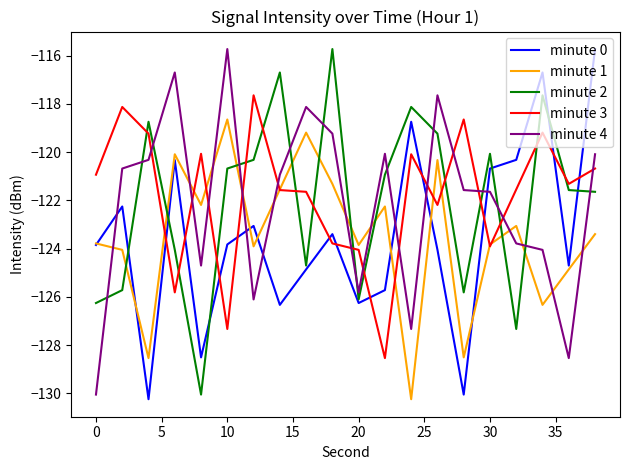

What is the minimum value shown in the chart?

-130.2